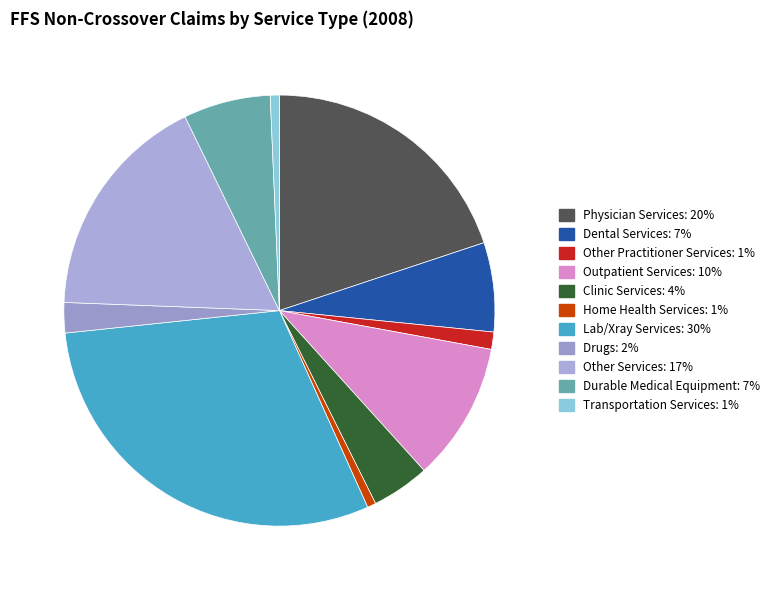

What portion of the pie excludes Other Services?

82.8%